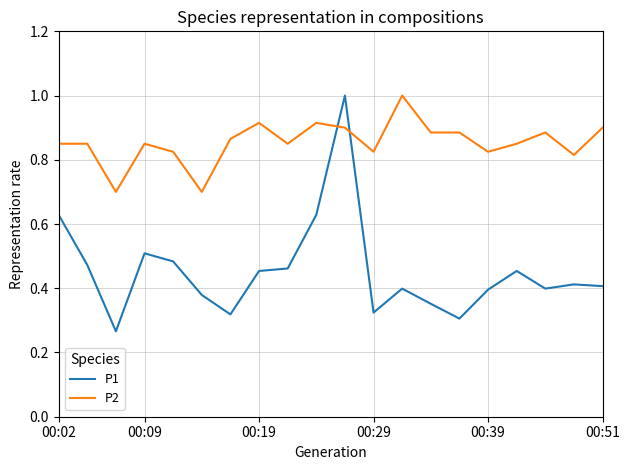

What are all the series names shown in the legend?

P1, P2